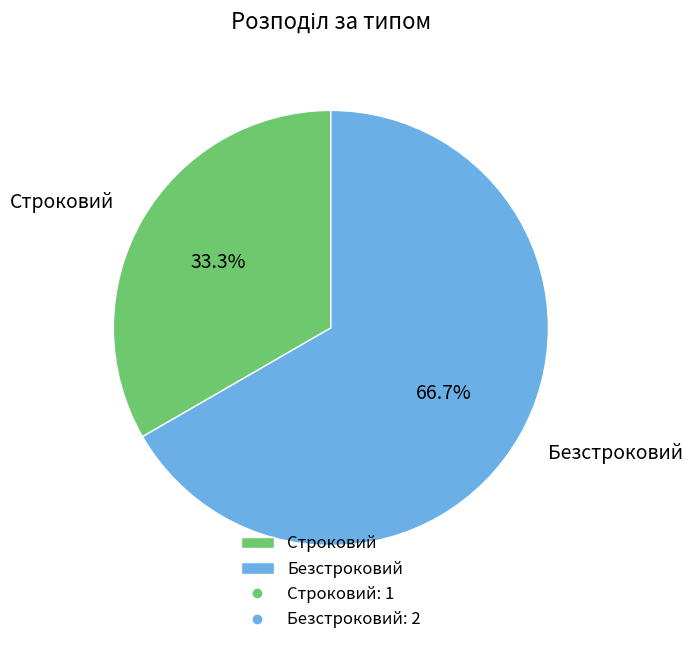

How many segments does this pie chart have?

2